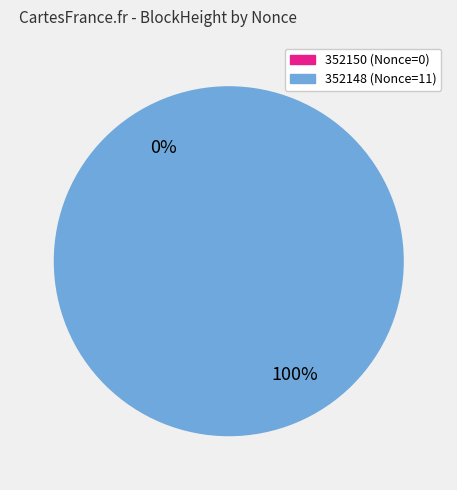

Count the number of slices in the pie.

2